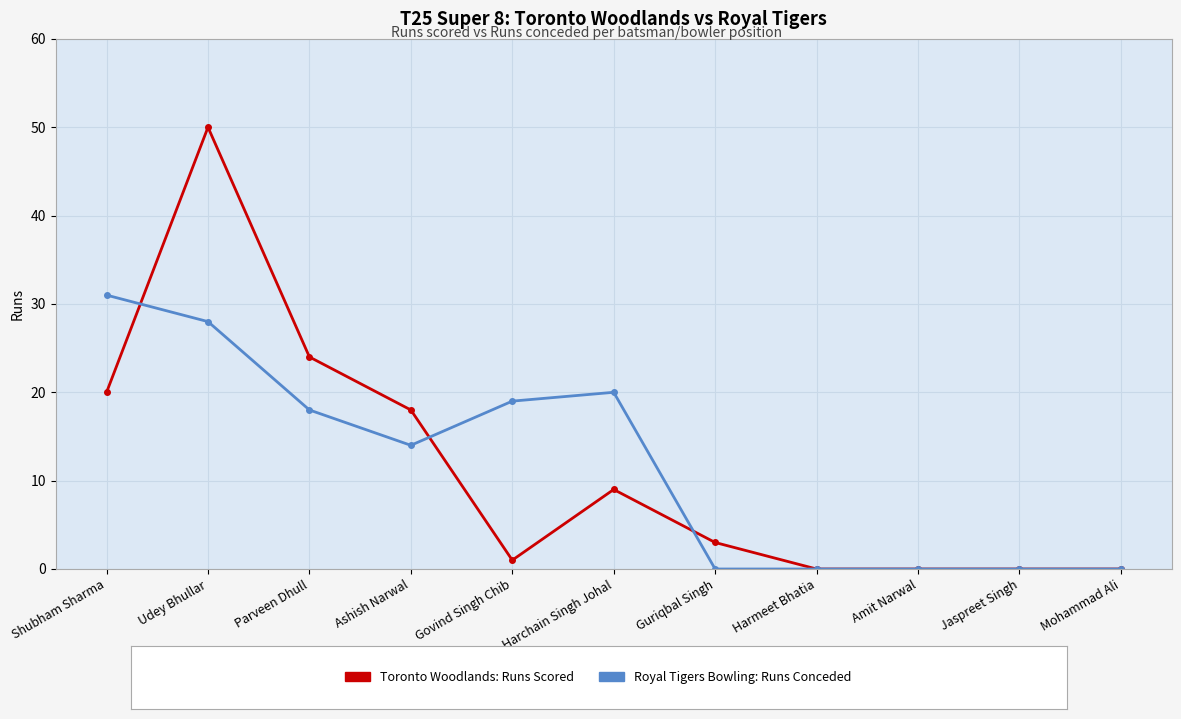

What is the spread (max minus min) of values at Udey Bhullar?

22